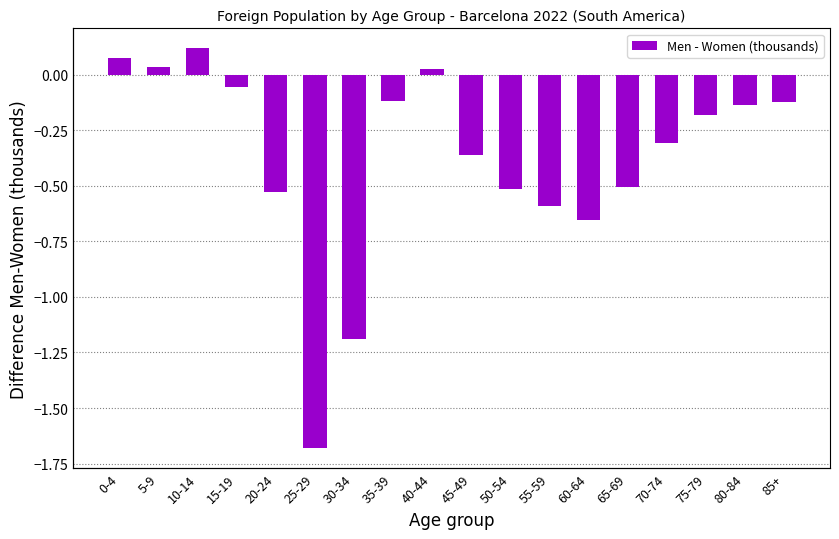

What is the change in value from 70-74 to 75-79?

+0.1